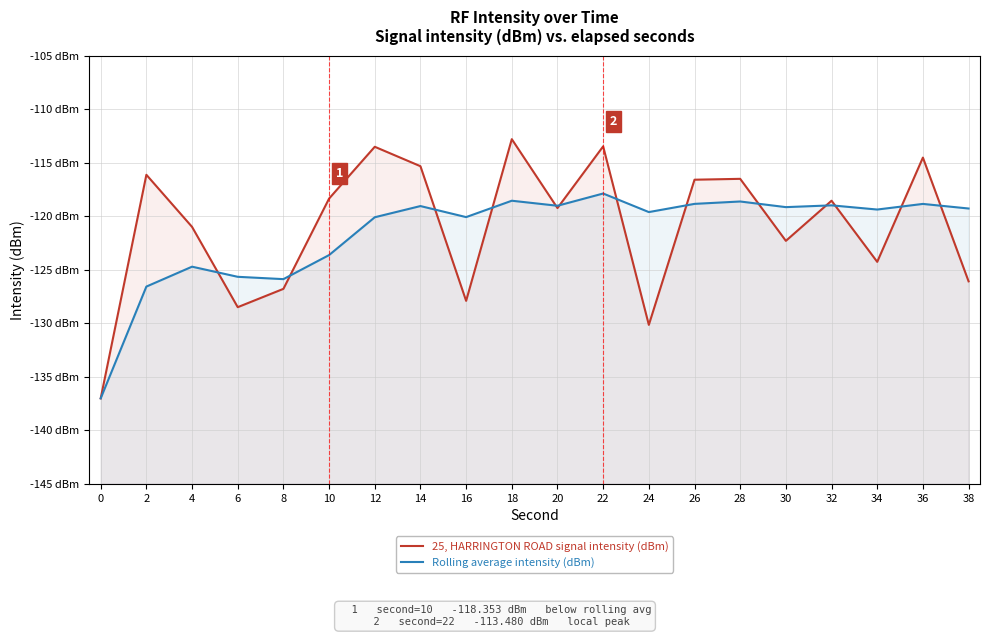

In Rolling average intensity (dBm), how many points are higher than both neighbors (excluding endpoints)?

7